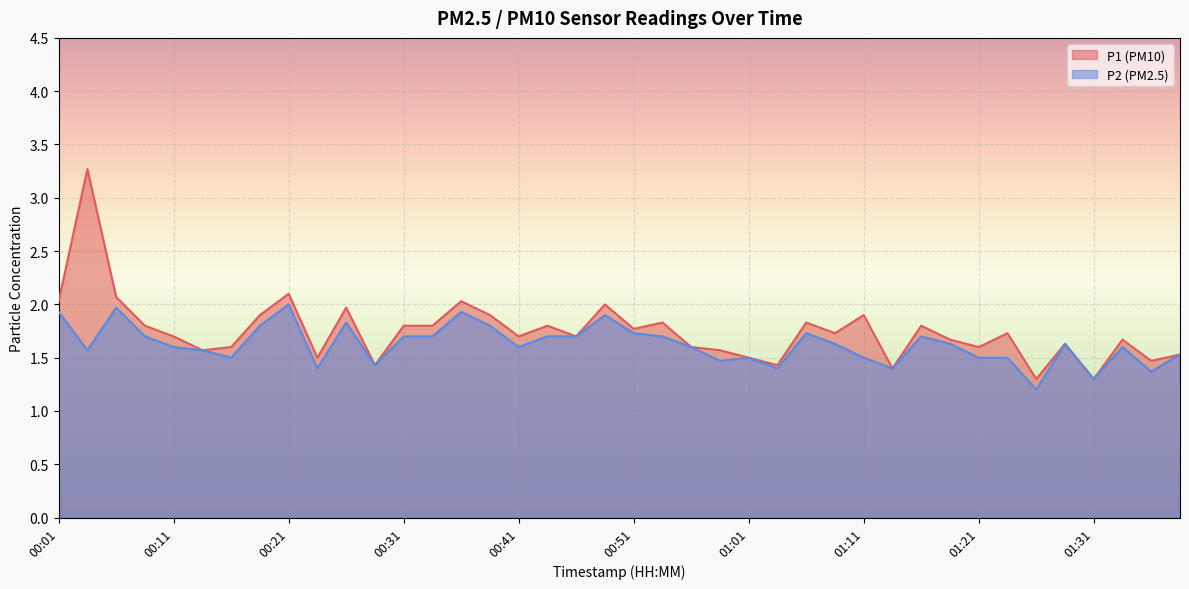

What is the sum of the P1 values at 00:51 and 00:18?

3.7